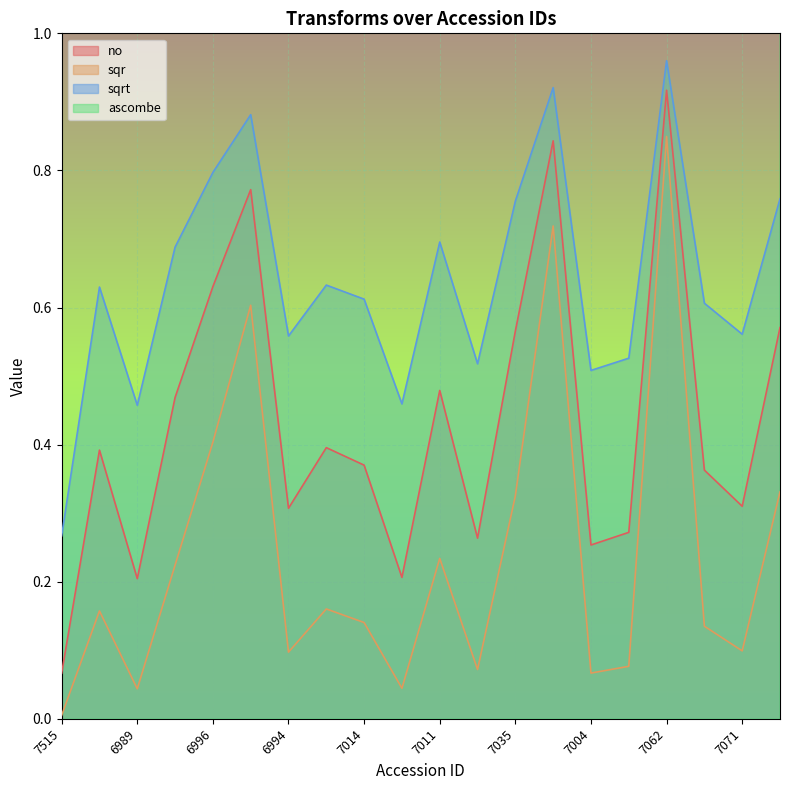

How many lines are shown in the chart?

4